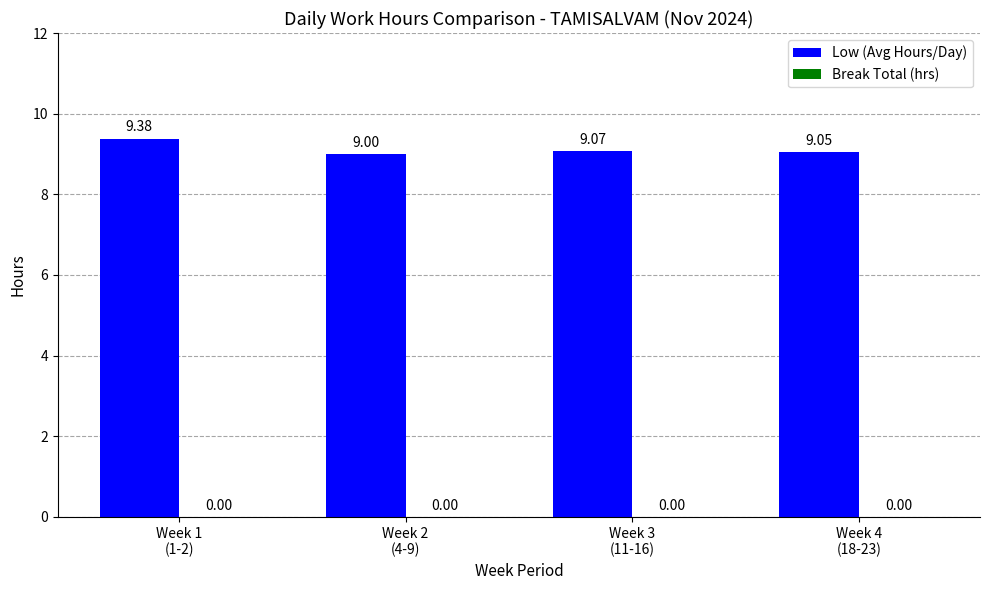

What is the sum of all values?

36.5